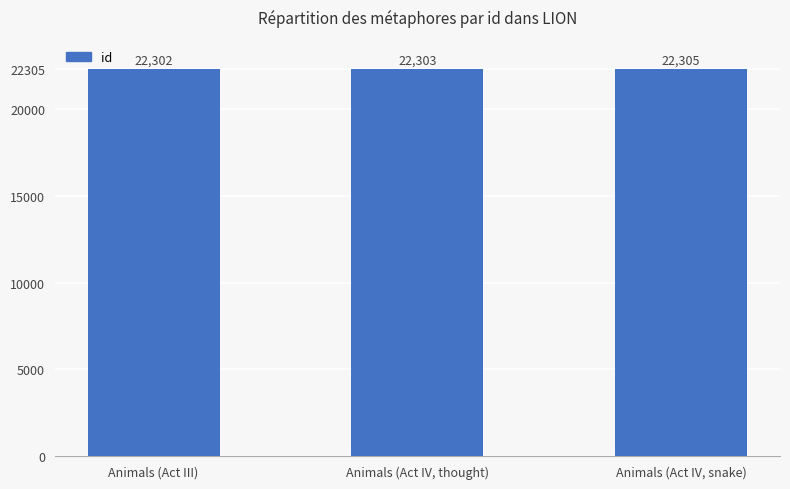

How many categories are shown in the chart?

3